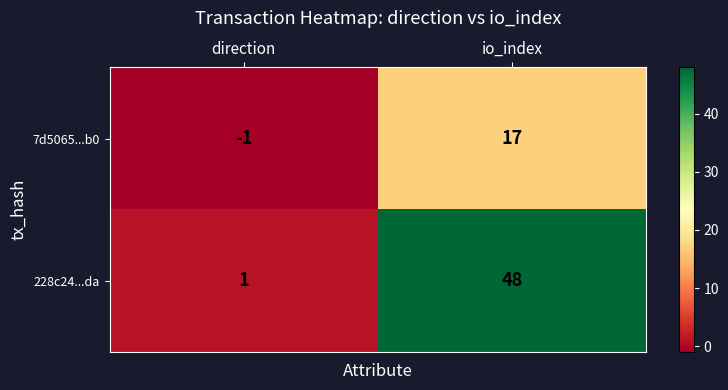

How many values in the 7d5065...b0 series are below 17?

1